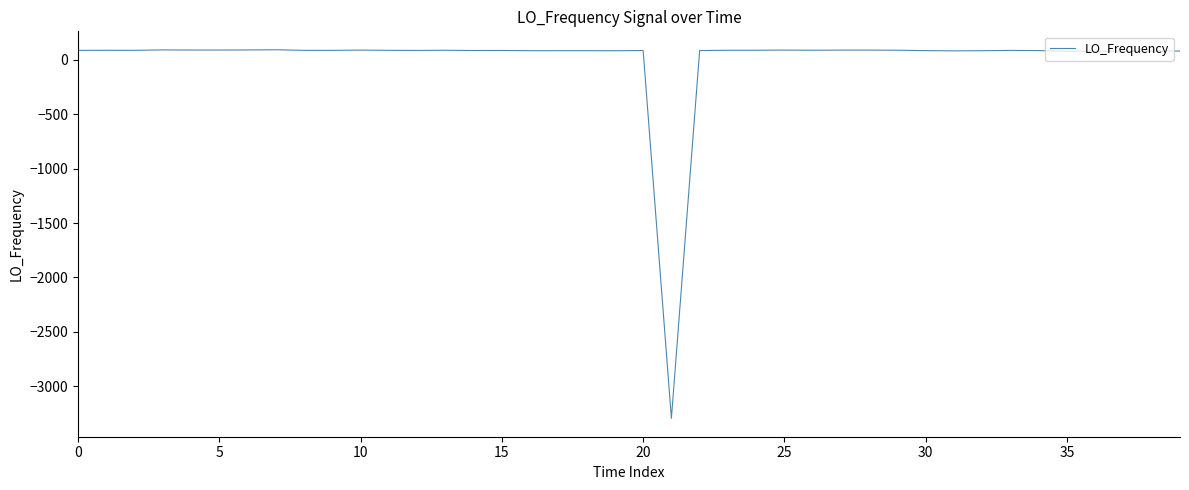

What is the smallest value displayed?

-3293.2